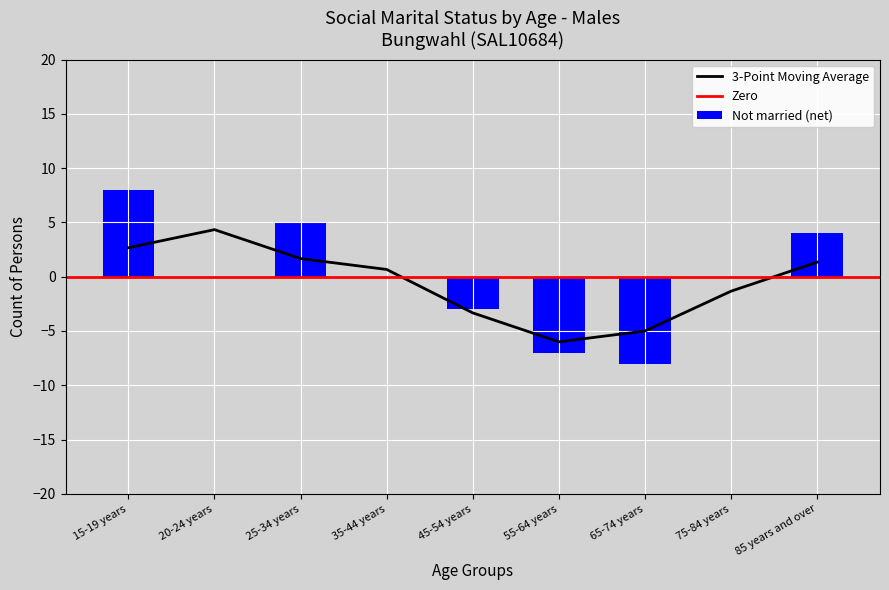

True or false: 3-Point Moving Average has a value of 2.3 at 20-24 years.

False